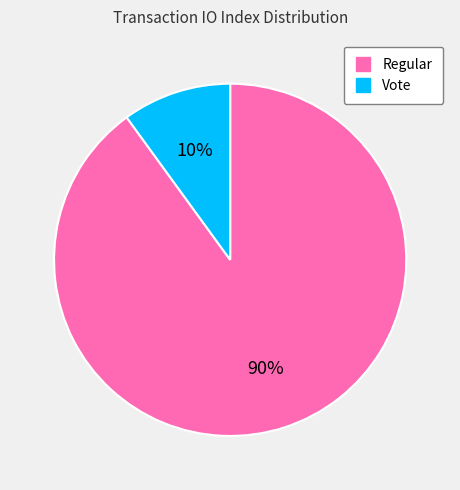

To the nearest percent, what is the difference between the largest and smallest slice percentages?

80%